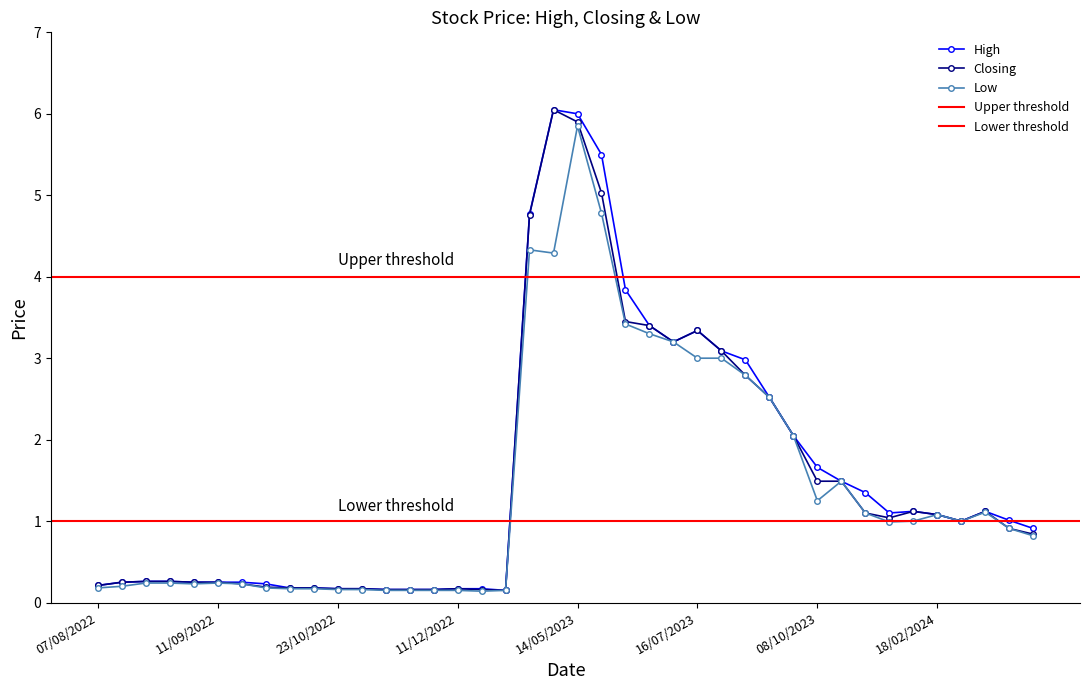

True or false: Low has more than 0 points higher than both neighbors.

True